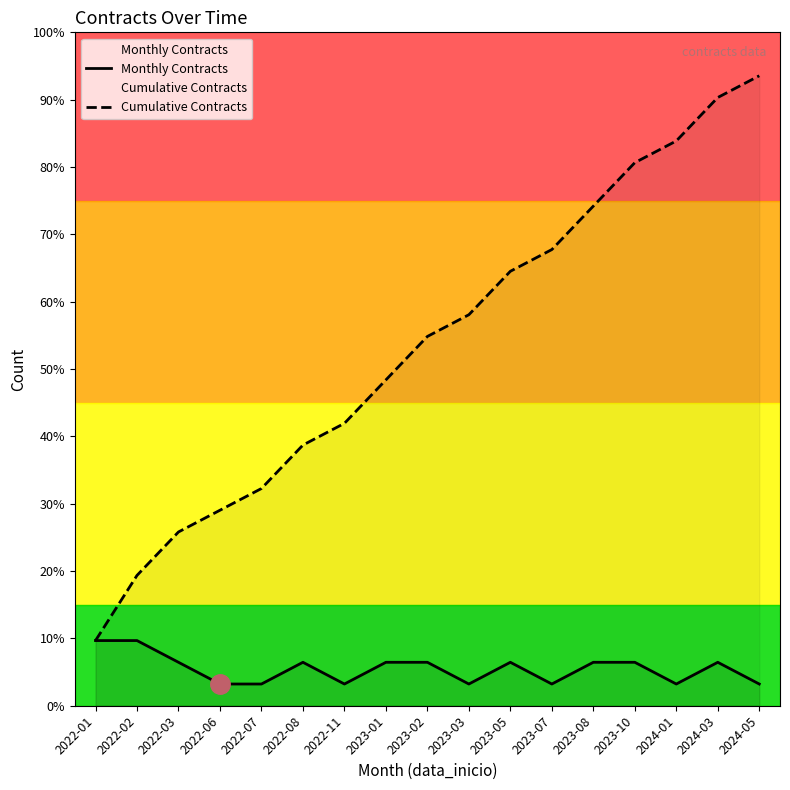

Where is Cumulative Contracts nearest to the value 16?

2023-01